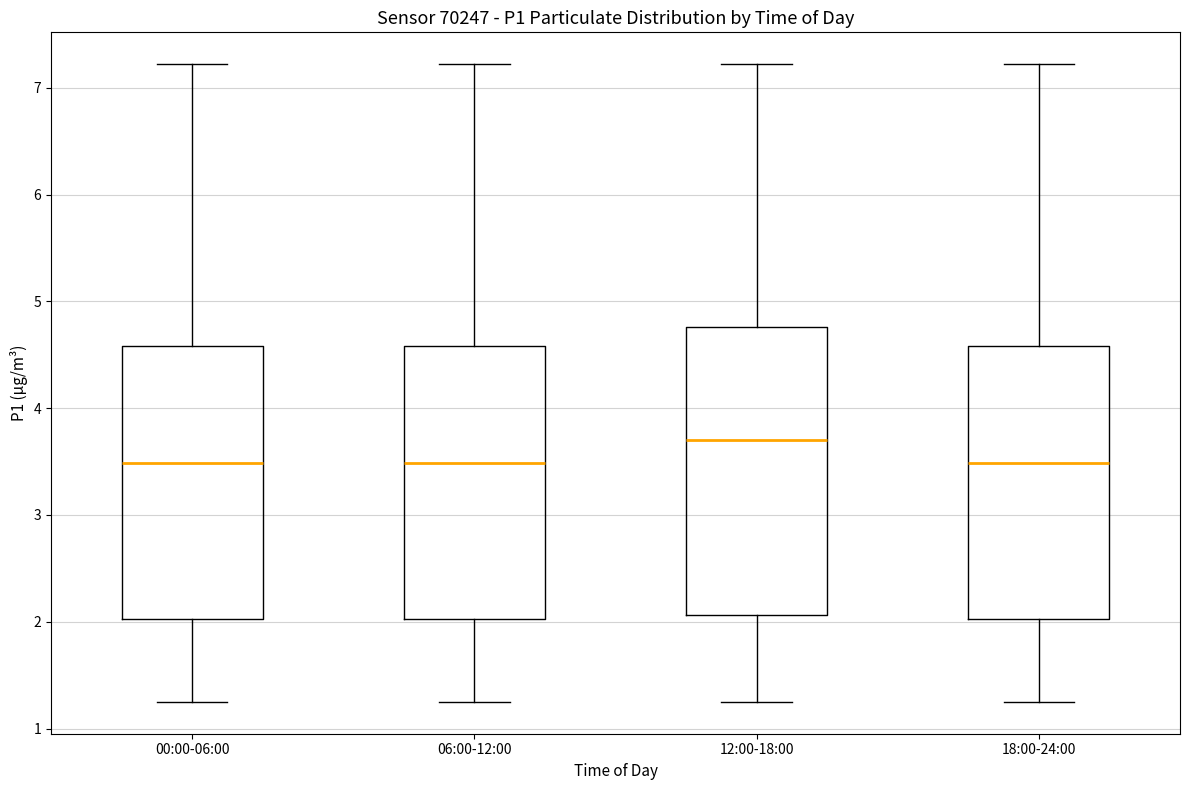

Where is the lower edge of the box for 12:00-18:00 on the y-axis? The values are not printed on the chart, so give them approximately, as read against the axis.

2.1